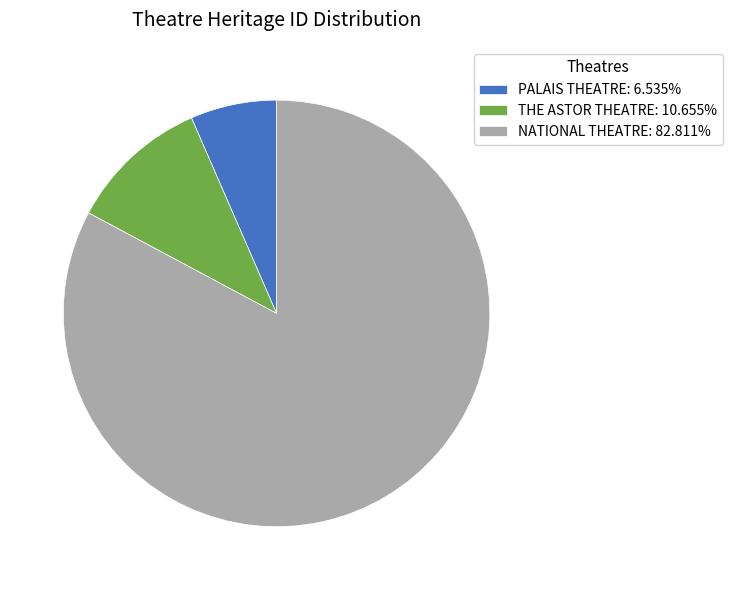

The THE ASTOR THEATRE slice represents 11% of the pie. True or false?

True